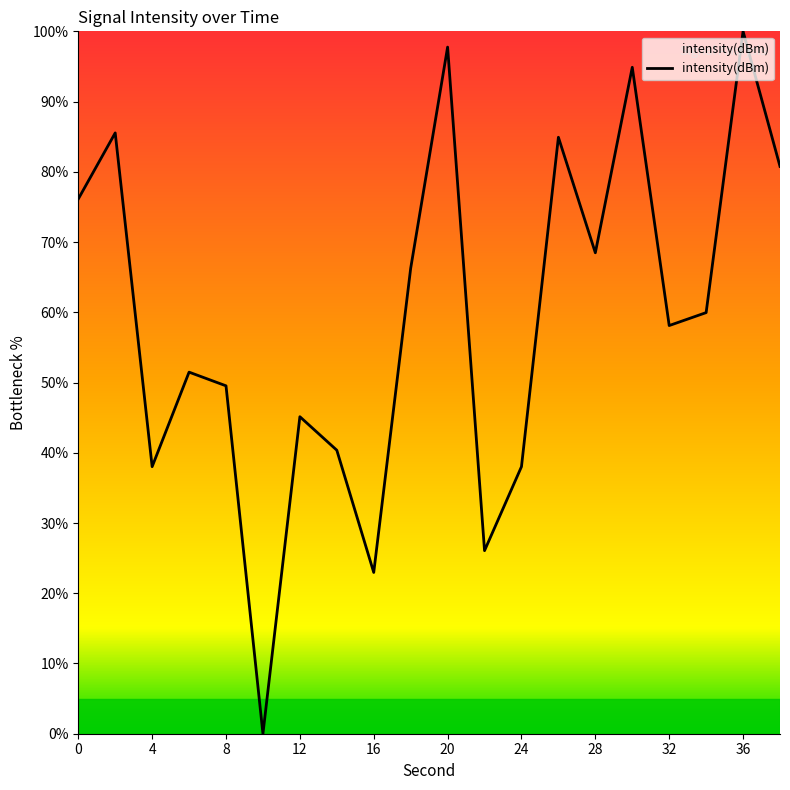

Reading left to right, extract all data points from this chart.

76.1	85.5	38.0	51.5	49.5	0.0	45.1	40.4	23.0	66.3	97.8	26.1	38.0	84.9	68.5	94.9	58.1	60.0	100.0	80.8